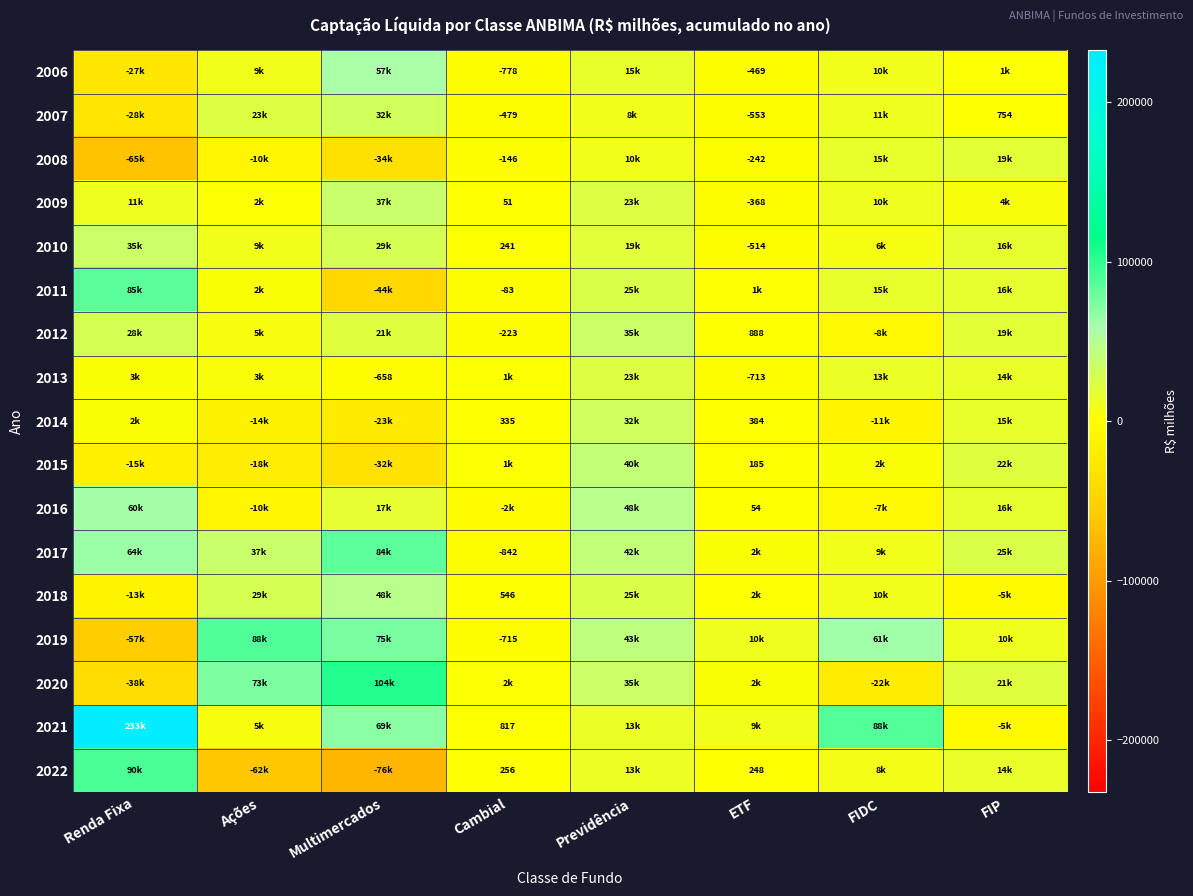

What is the sum of all 2021 values?

412689.0